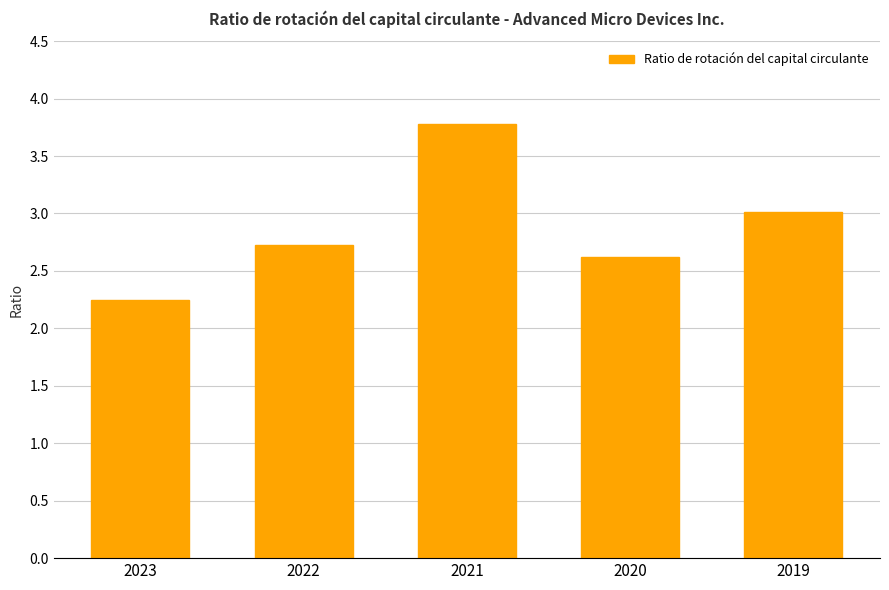

Is it true that the value at 2019 is 3.0?

True